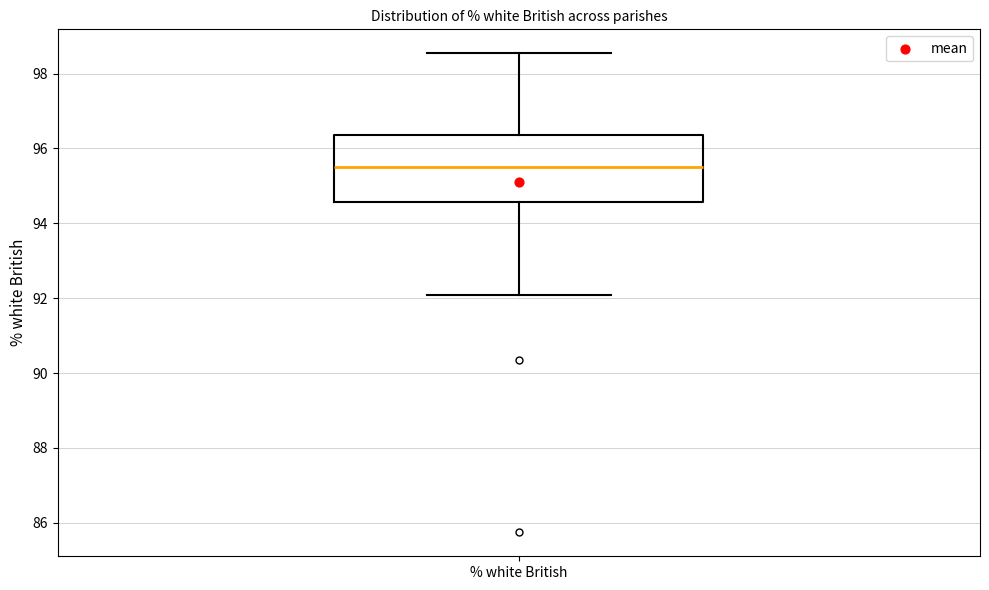

Where is the upper edge of the box for % white British on the y-axis? The values are not printed on the chart, so give them approximately, as read against the axis.

96.4